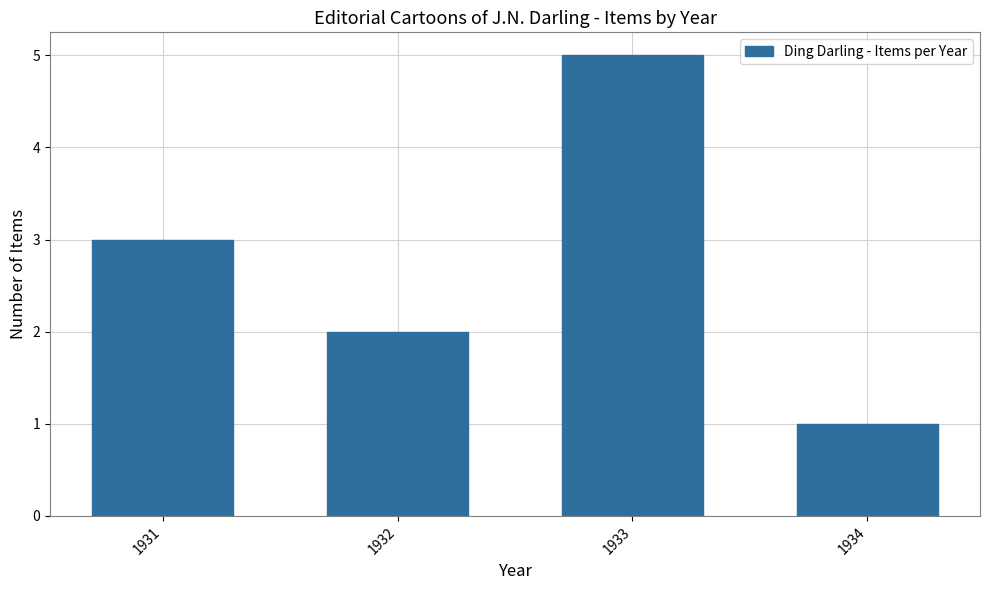

How many distinct data groups are displayed?

1